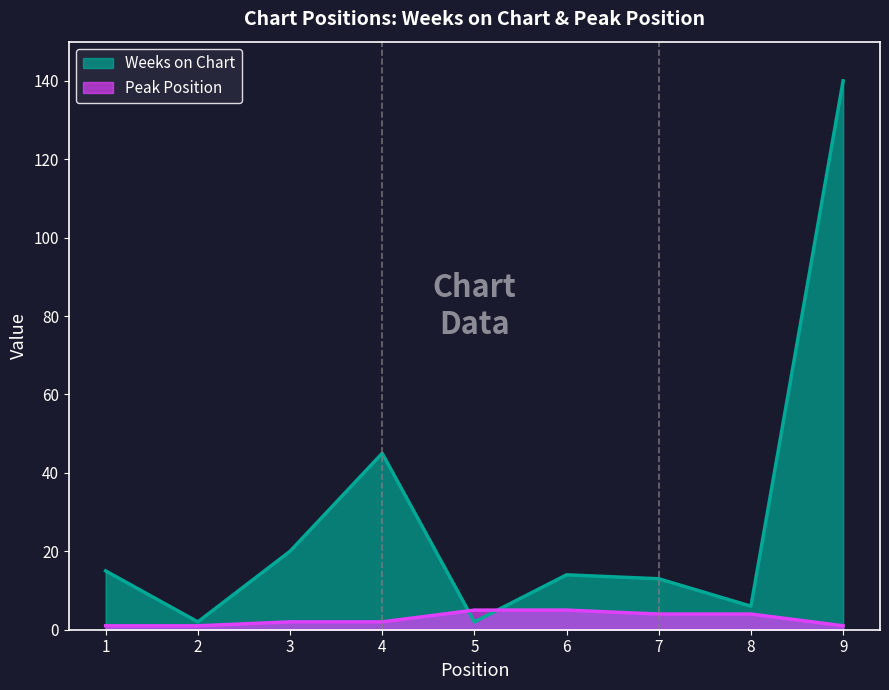

Rank the series by their average value, from lowest to highest.

Peak Position, Weeks on Chart